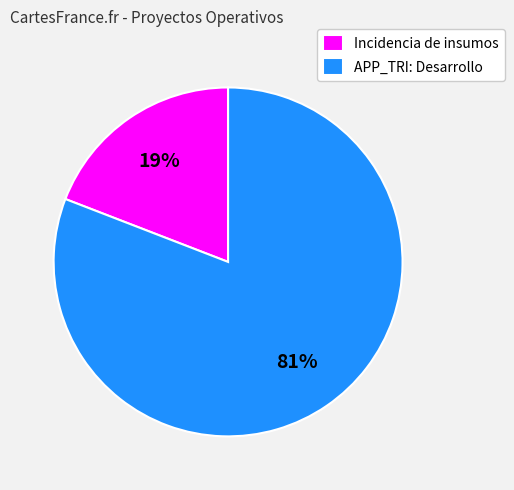

Is Incidencia de insumos the majority of the pie?

No